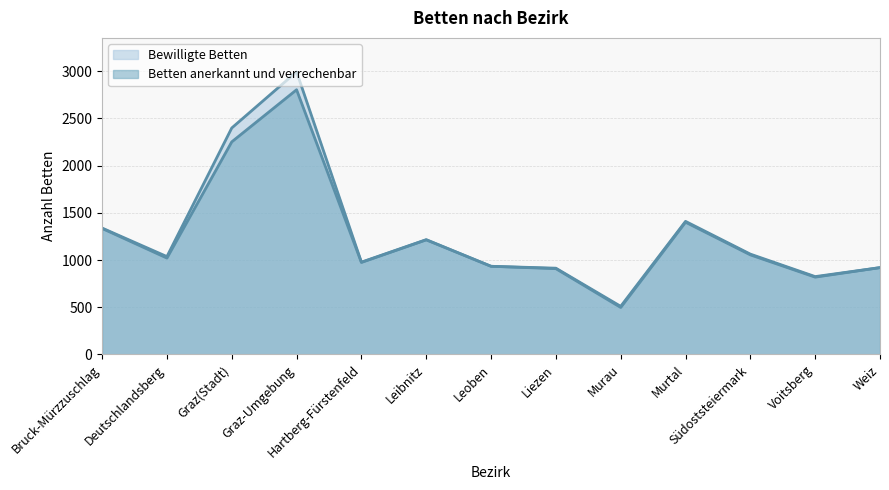

True or false: Bewilligte Betten and Betten anerkannt und verrechenbar intersect in this chart.

False